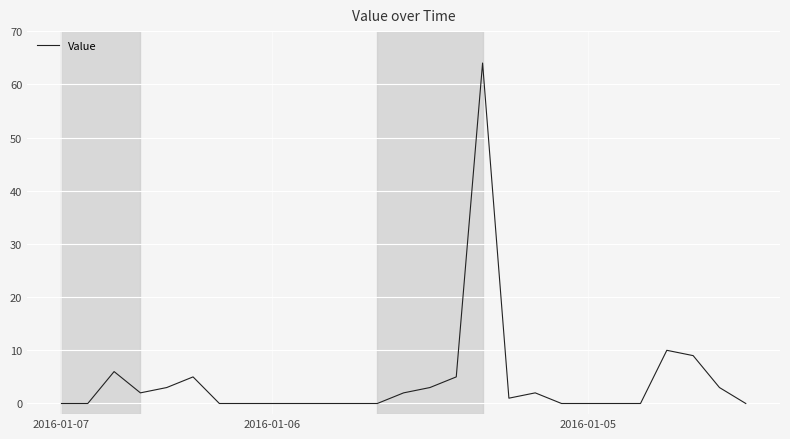

What is the greatest value displayed?

64